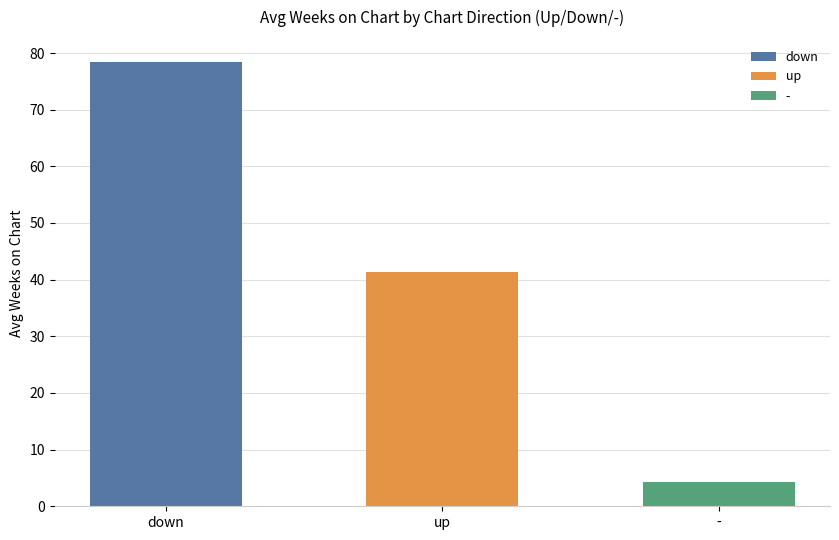

Read the value at up.

41.3